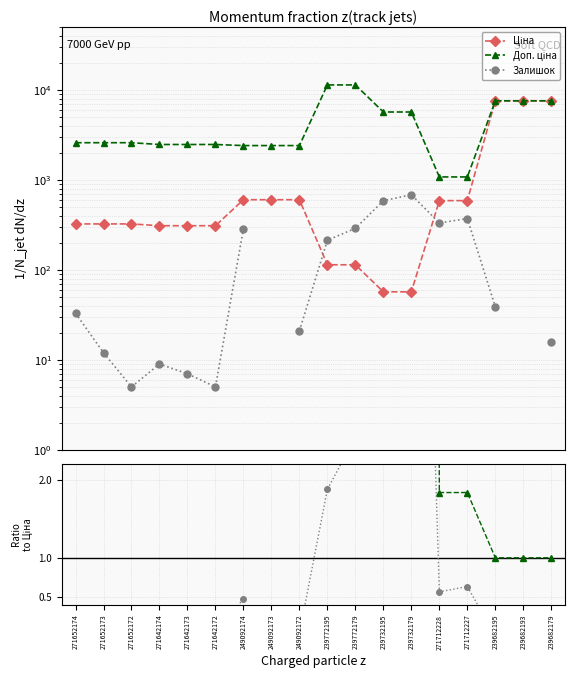

How many categories are shown in the chart?

18